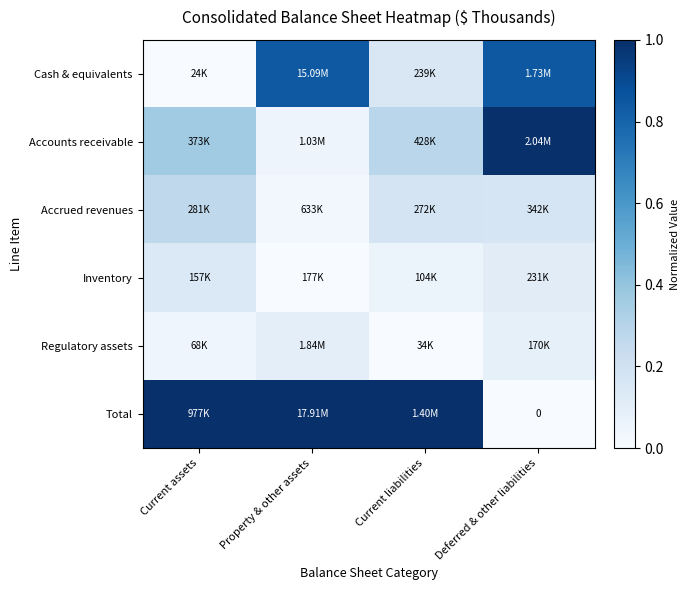

Is it true that Regulatory assets equals -0.1 at Current liabilities?

False